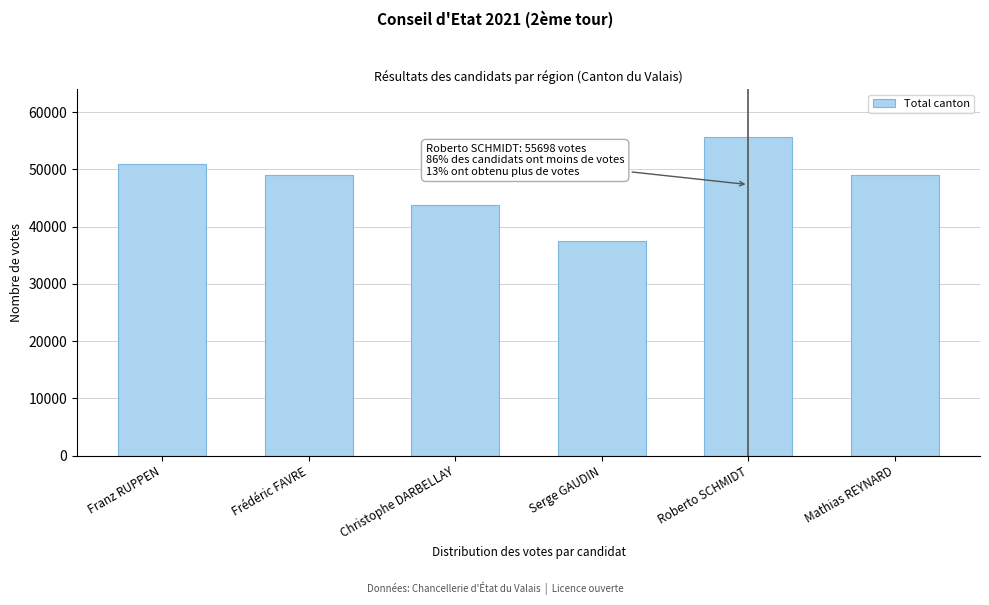

What value does the data have at Frédéric FAVRE, to the nearest 50?

49000